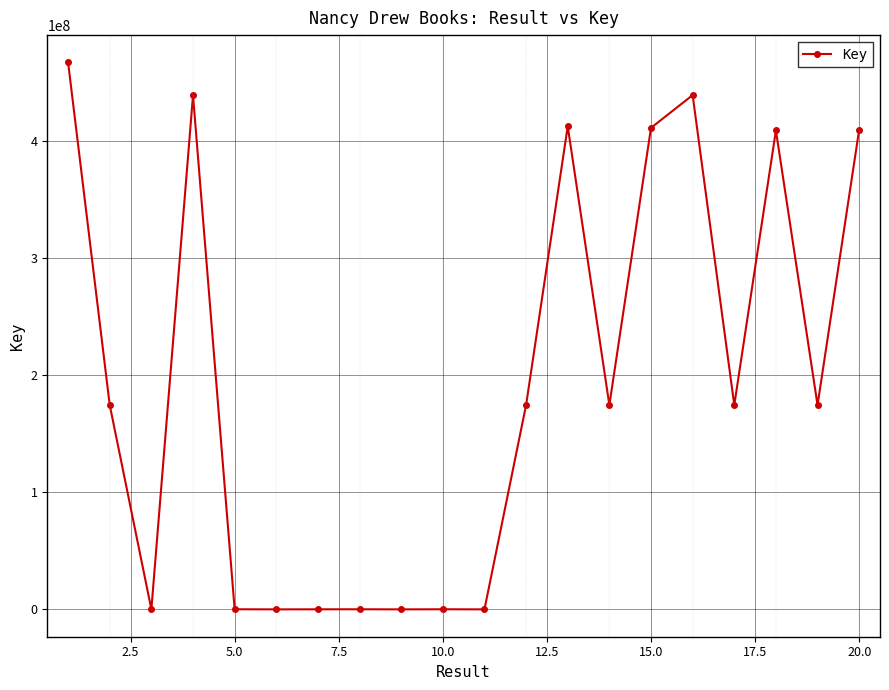

What is the maximum value shown in the chart?

467561428